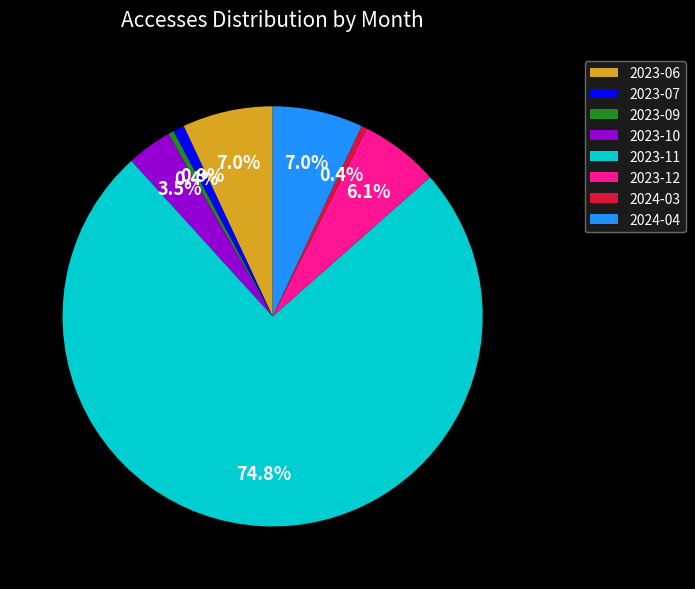

Is the sum of 2023-09 and 2024-04 greater than half?

No